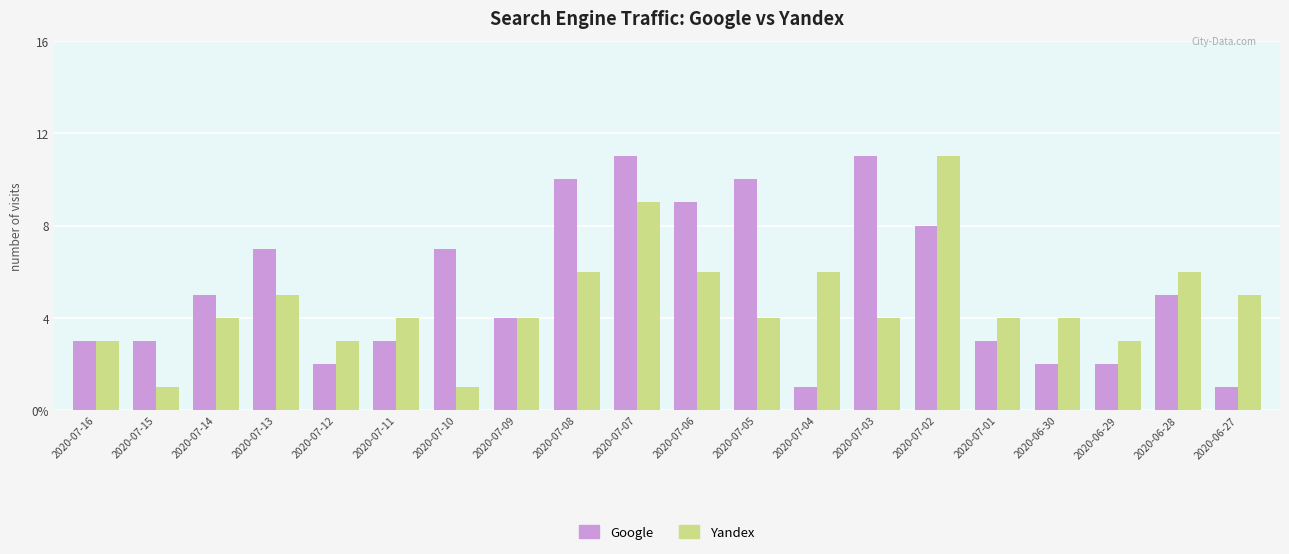

Does the chart contain stacked bars?

No